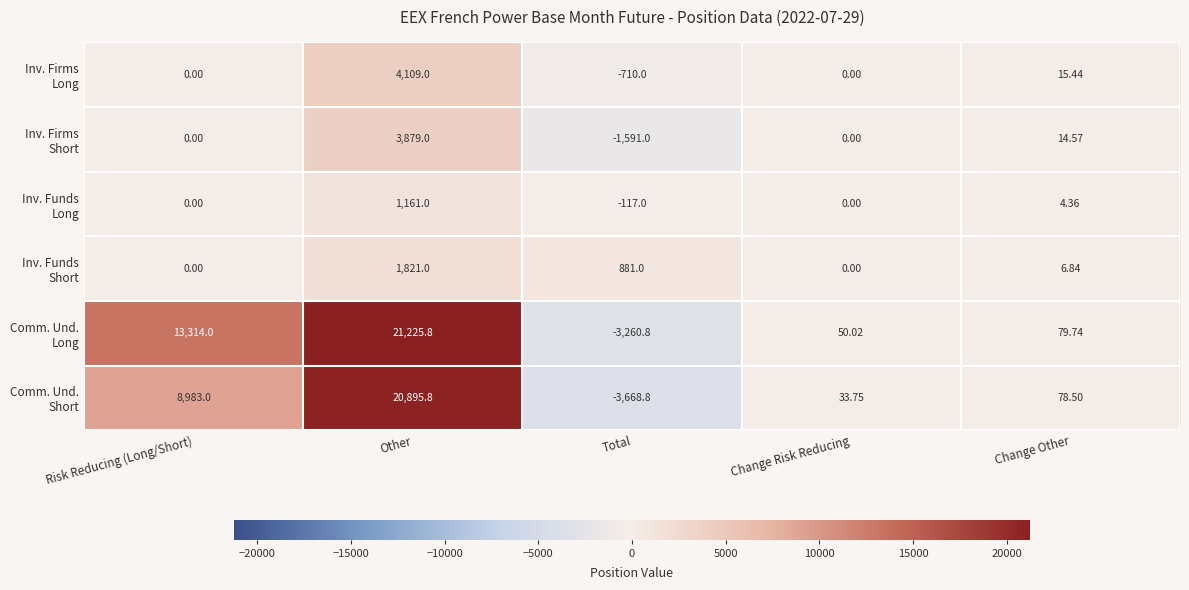

Which category has the highest value across all series?

Other